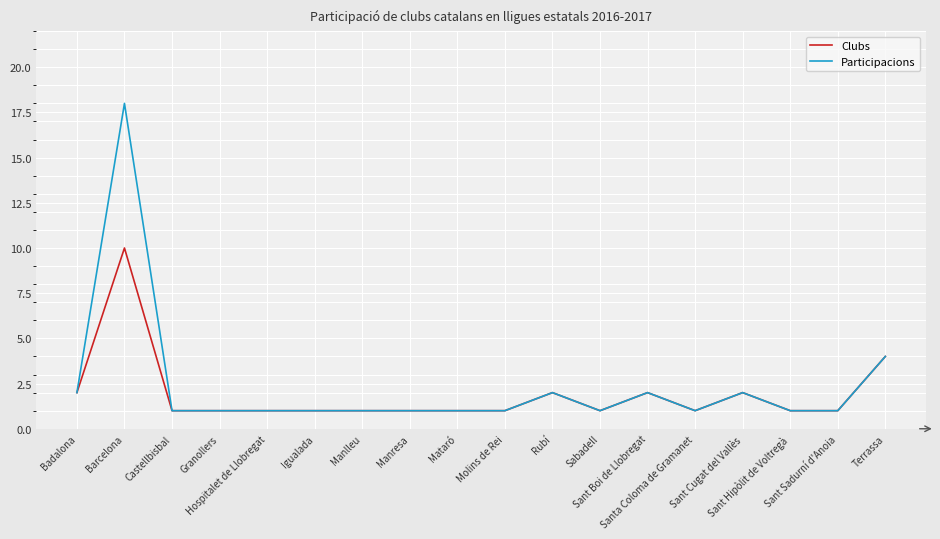

What is the difference between the maximum and minimum values in the Participacions series?

17